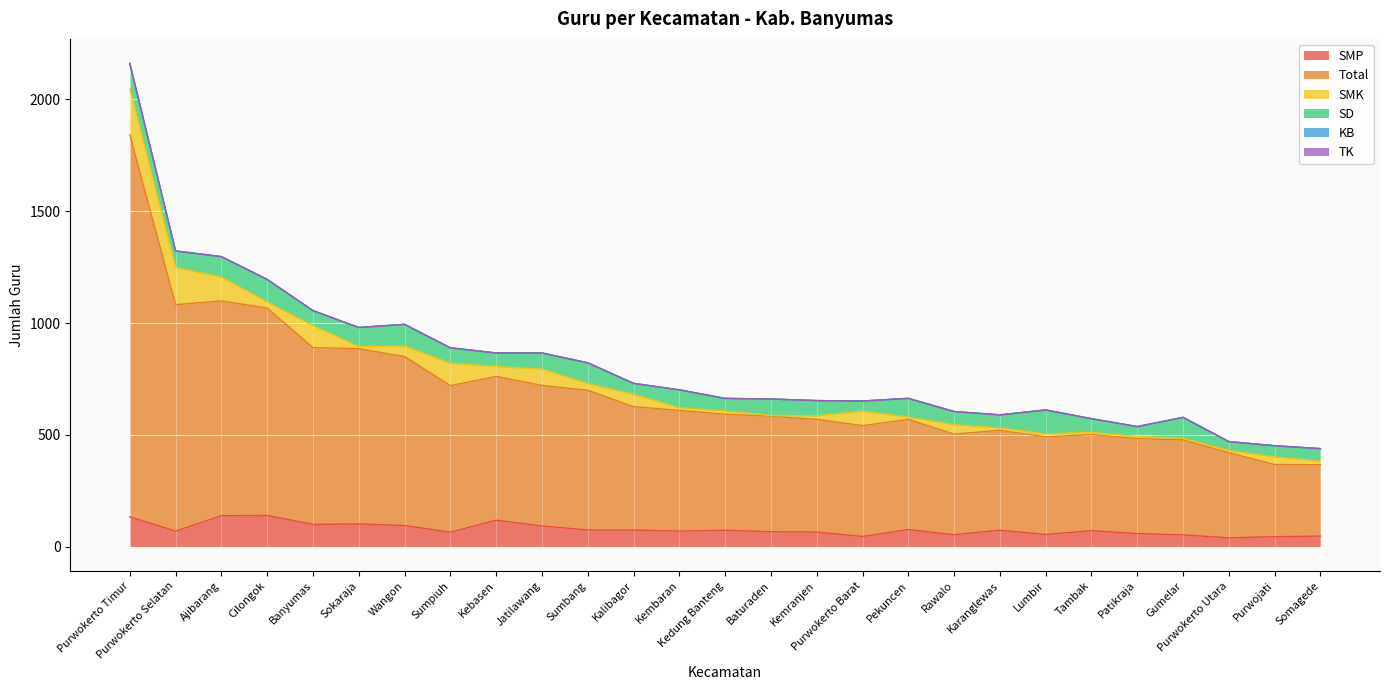

What are all the series names shown in the legend?

SMP, Total, SMK, SD, KB, TK